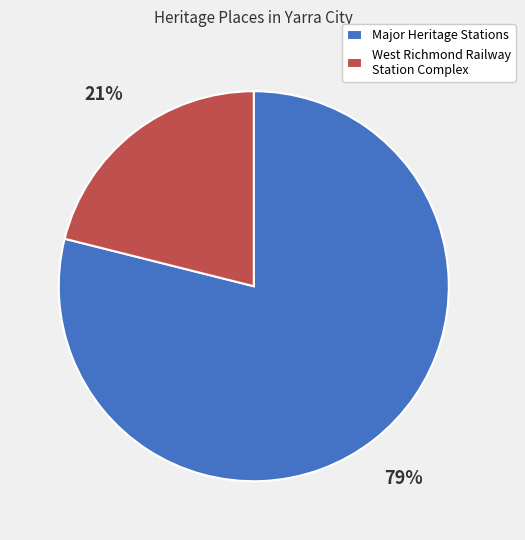

What is the largest slice in the pie chart?

Major Heritage Stations